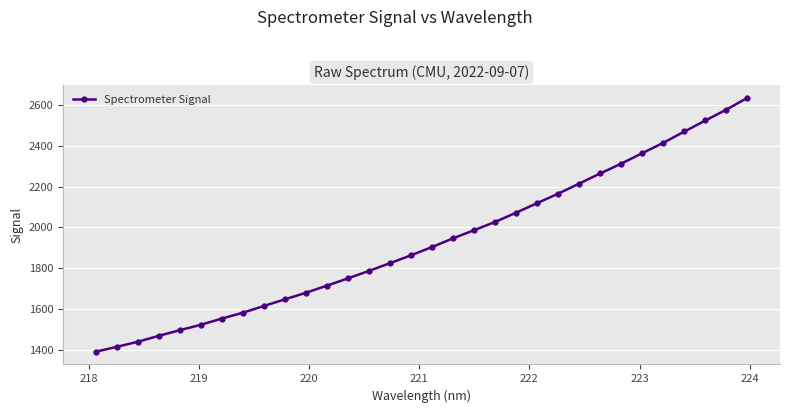

Count the number of values greater than 1904.

16